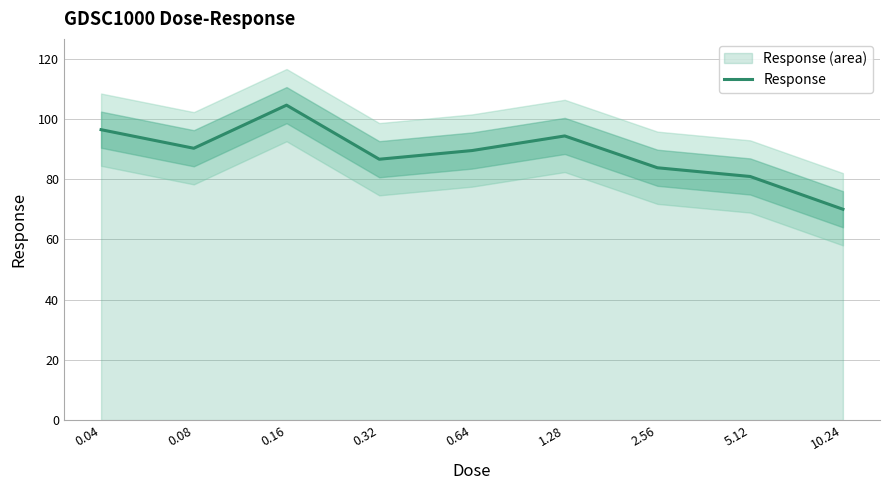

What position from the left is 0.08?

2